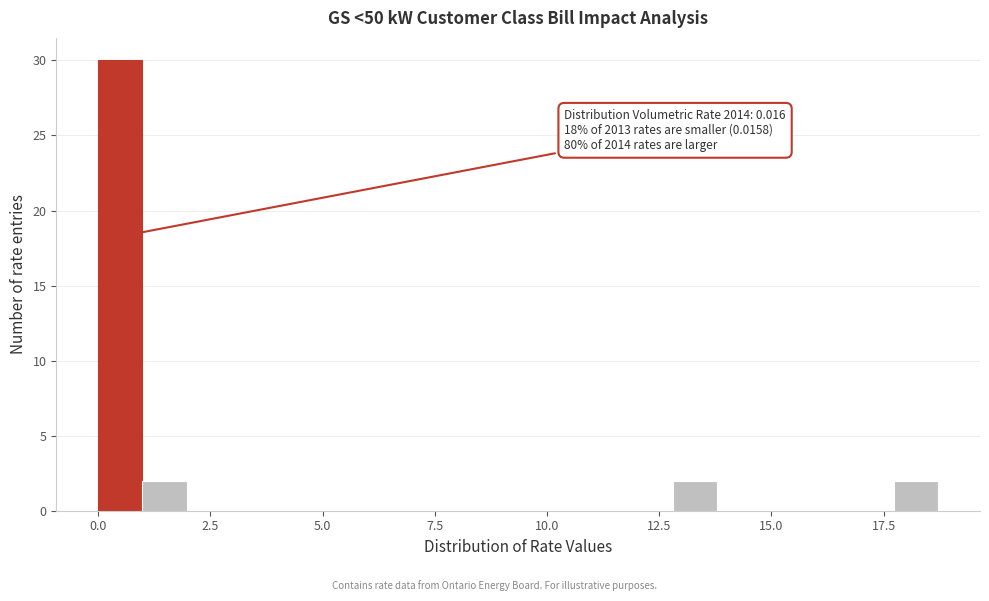

Around what value on the x-axis is the tallest bar? Give the approximate position of its centre, as read against the axis.

0.5